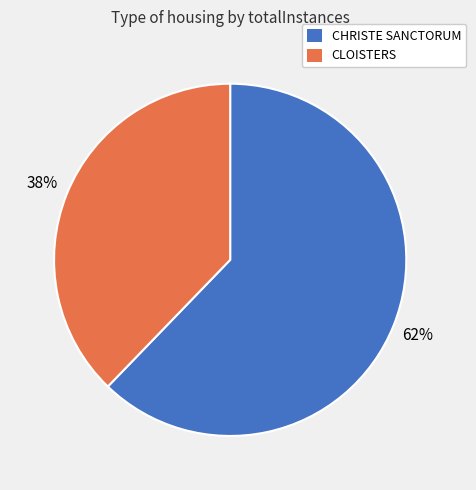

To the nearest percent, what percentage of the pie is CLOISTERS?

38%